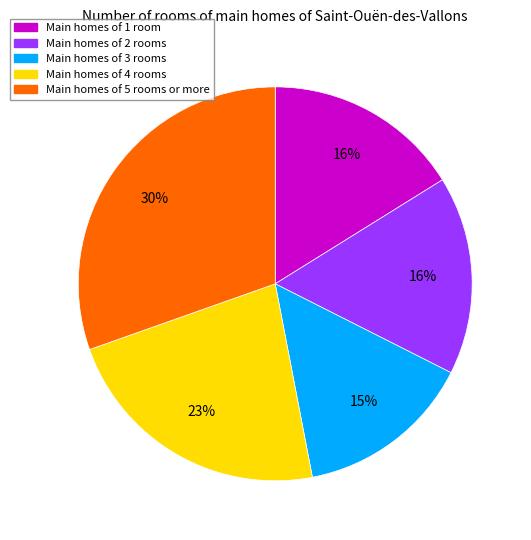

Combined, do Main homes of 2 rooms and Main homes of 1 room account for over 50%?

No